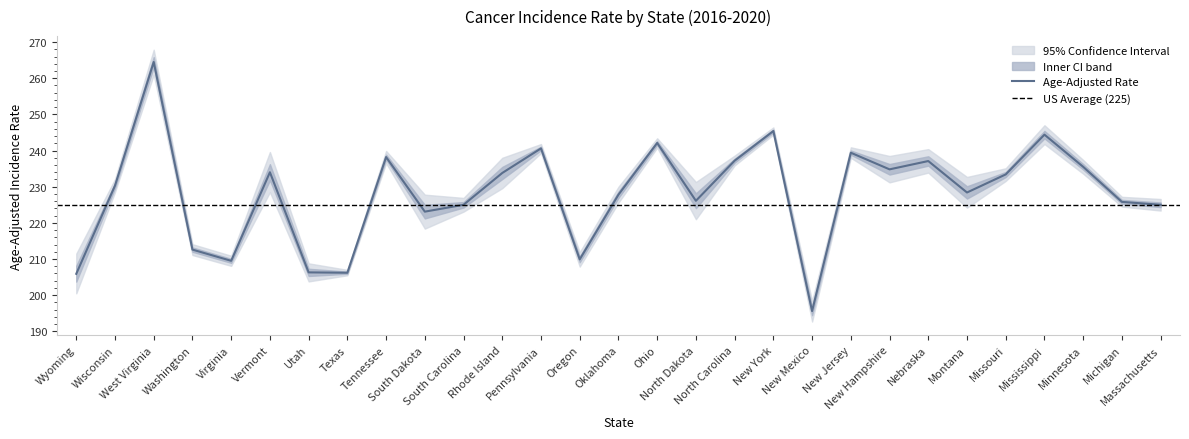

Is this an area chart (filled region under the line)?

No